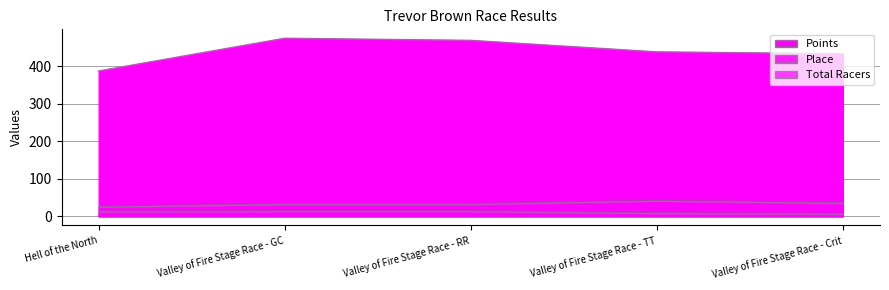

Does the chart display data point markers on the line(s)?

No